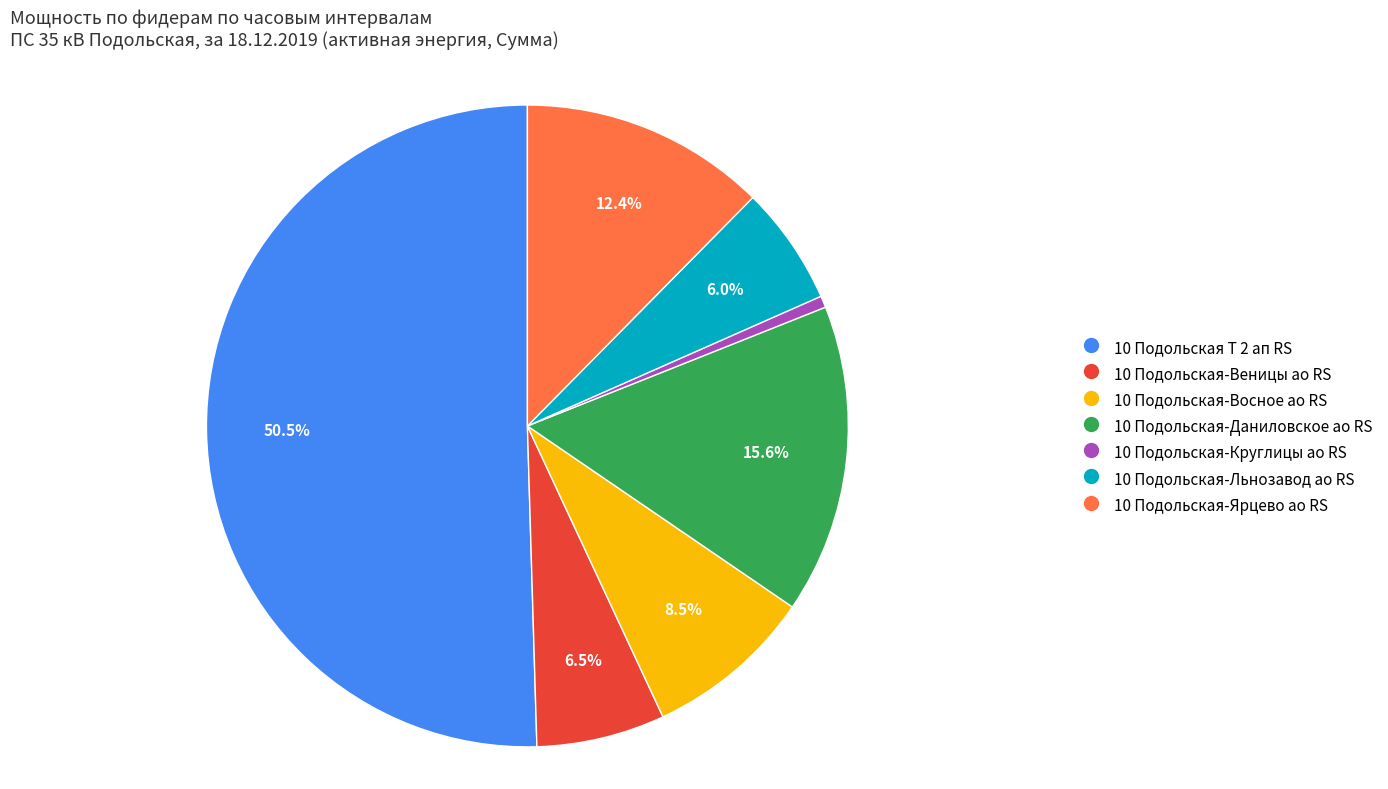

Count the number of slices in the pie.

7